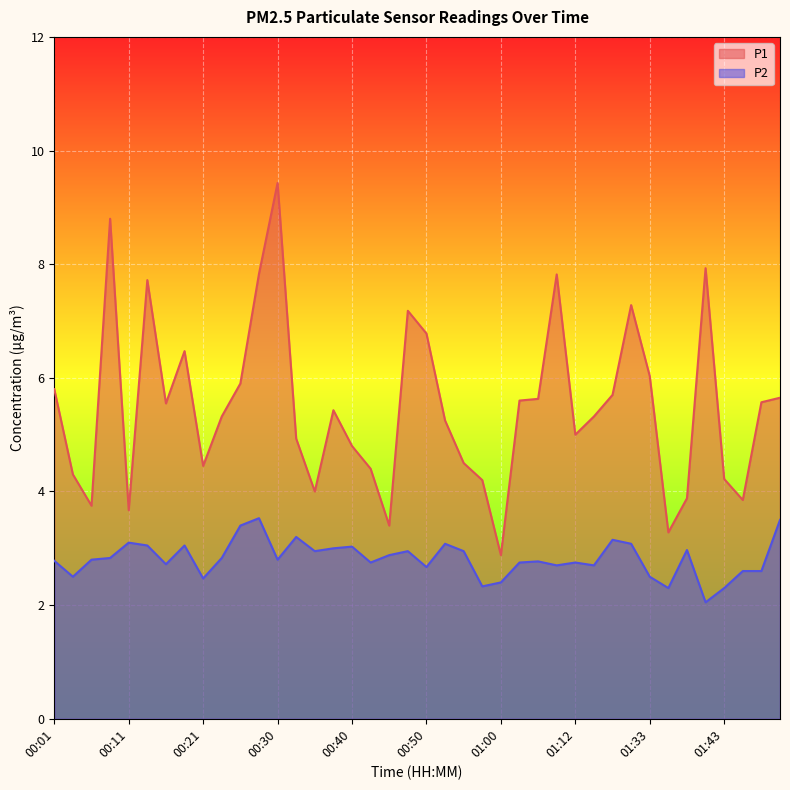

Which label corresponds to the smallest value in the chart?

01:41